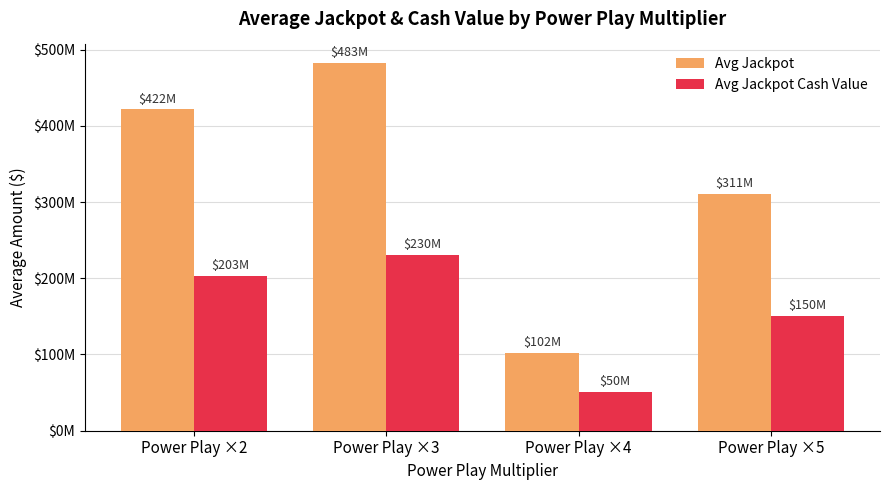

Reading left to right, list all the values displayed in this chart.

Avg Jackpot: Power Play ×2=421523809.5	Power Play ×3=482615384.6	Power Play ×4=102000000.0	Power Play ×5=311000000.0
Avg Jackpot Cash Value: Power Play ×2=203076190.5	Power Play ×3=230469230.8	Power Play ×4=50500000.0	Power Play ×5=150225000.0